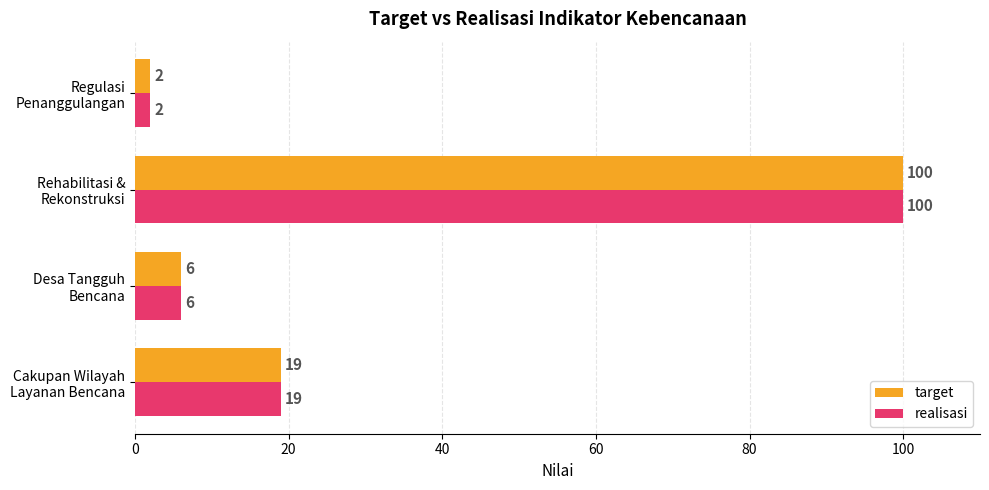

What is the sum of all target values?

127